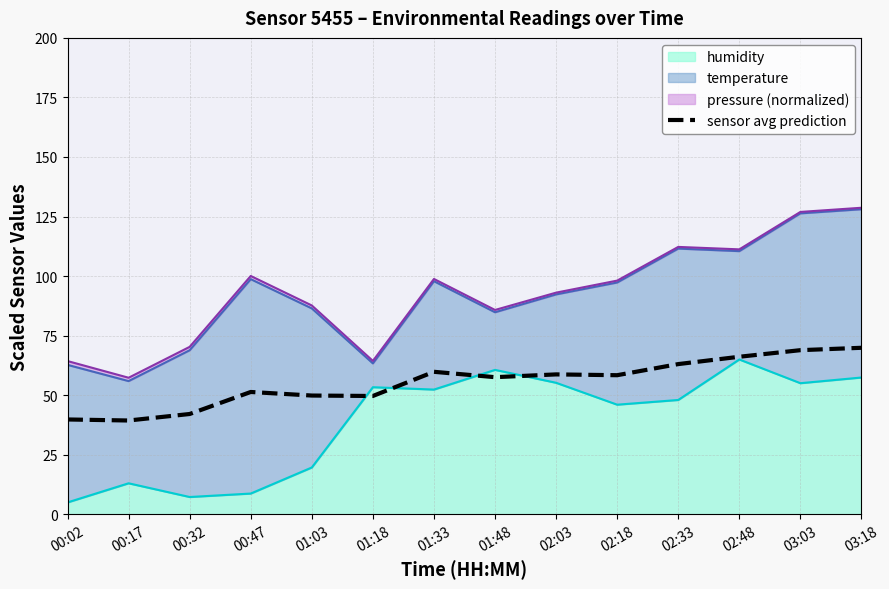

What is the difference between the second highest and second lowest values?

29.1